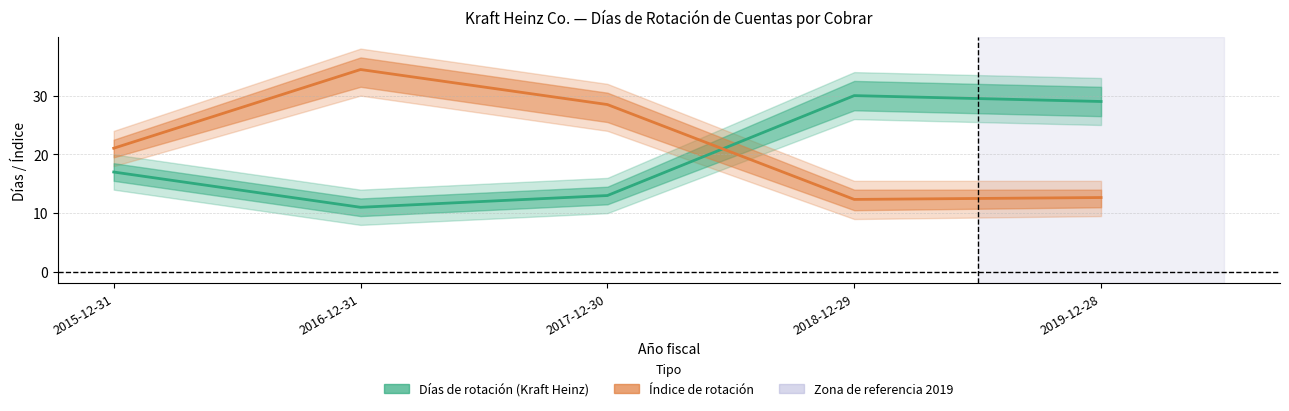

Does the chart have visible grid lines?

Yes